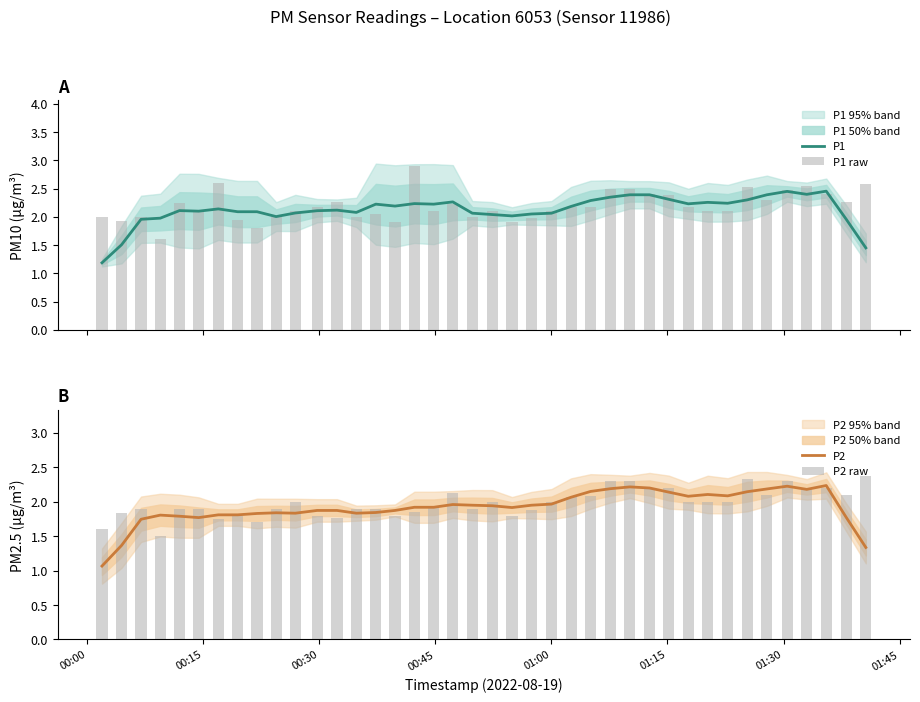

How many data points in P1 are above 2?

34